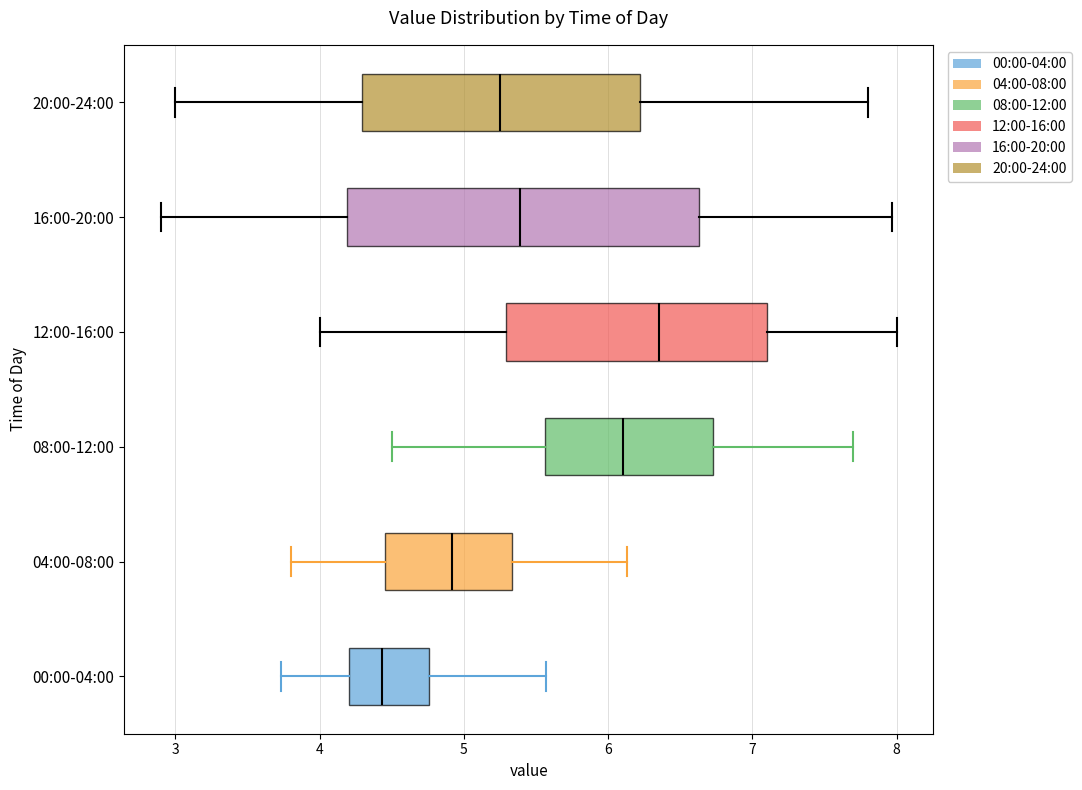

Reading bottom to top, read every box against the x-axis: the position of its median line, the range the box covers, and the ends of its whiskers. The values are not printed on the chart, so give them approximately, as read against the axis.

00:00-04:00: median 4.4, box 4.2 to 4.8, whiskers 3.7 to 5.6
04:00-08:00: median 4.9, box 4.5 to 5.3, whiskers 3.8 to 6.1
08:00-12:00: median 6.1, box 5.6 to 6.7, whiskers 4.5 to 7.7
12:00-16:00: median 6.4, box 5.3 to 7.1, whiskers 4.0 to 8.0
16:00-20:00: median 5.4, box 4.2 to 6.6, whiskers 2.9 to 8.0
20:00-24:00: median 5.3, box 4.3 to 6.2, whiskers 3.0 to 7.8